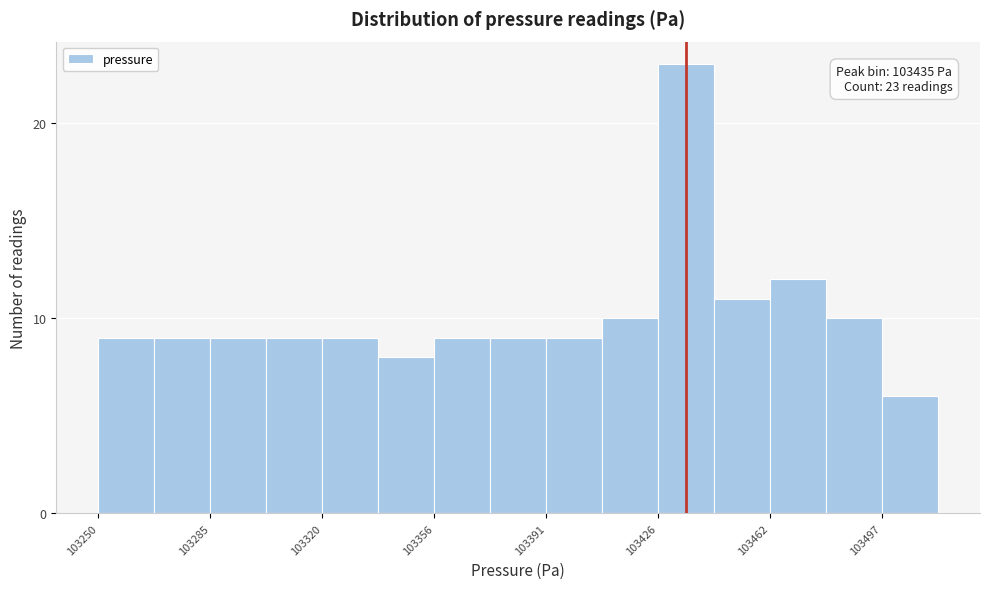

Read against the x-axis, roughly where is the centre of the tallest bar?

103435